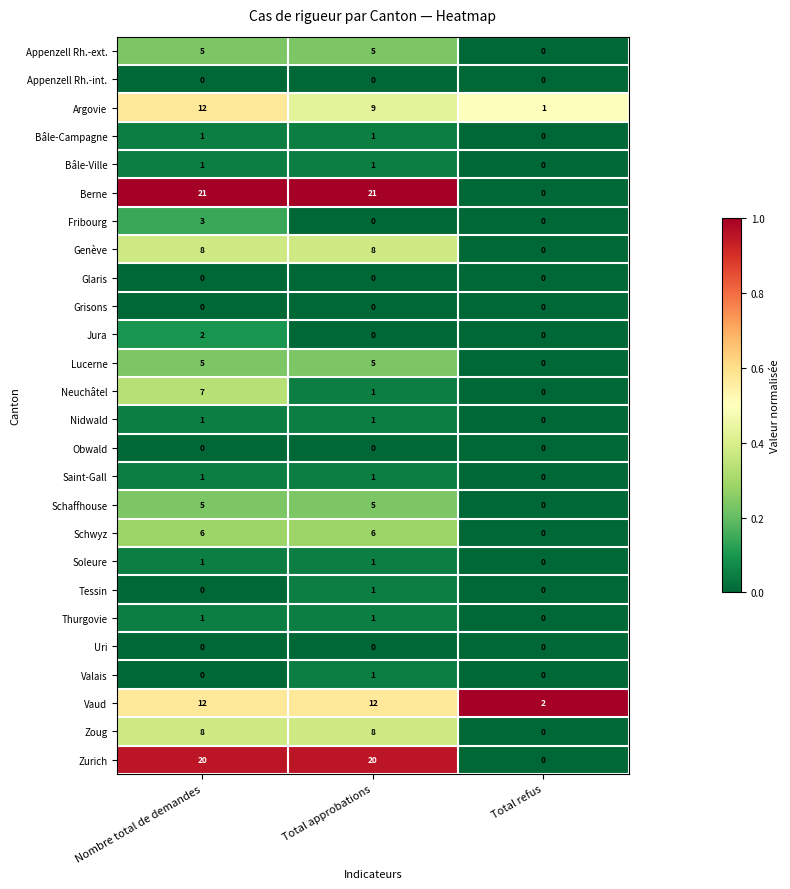

Is the value of Fribourg at Total refus greater than the value of Berne at Nombre total de demandes?

No